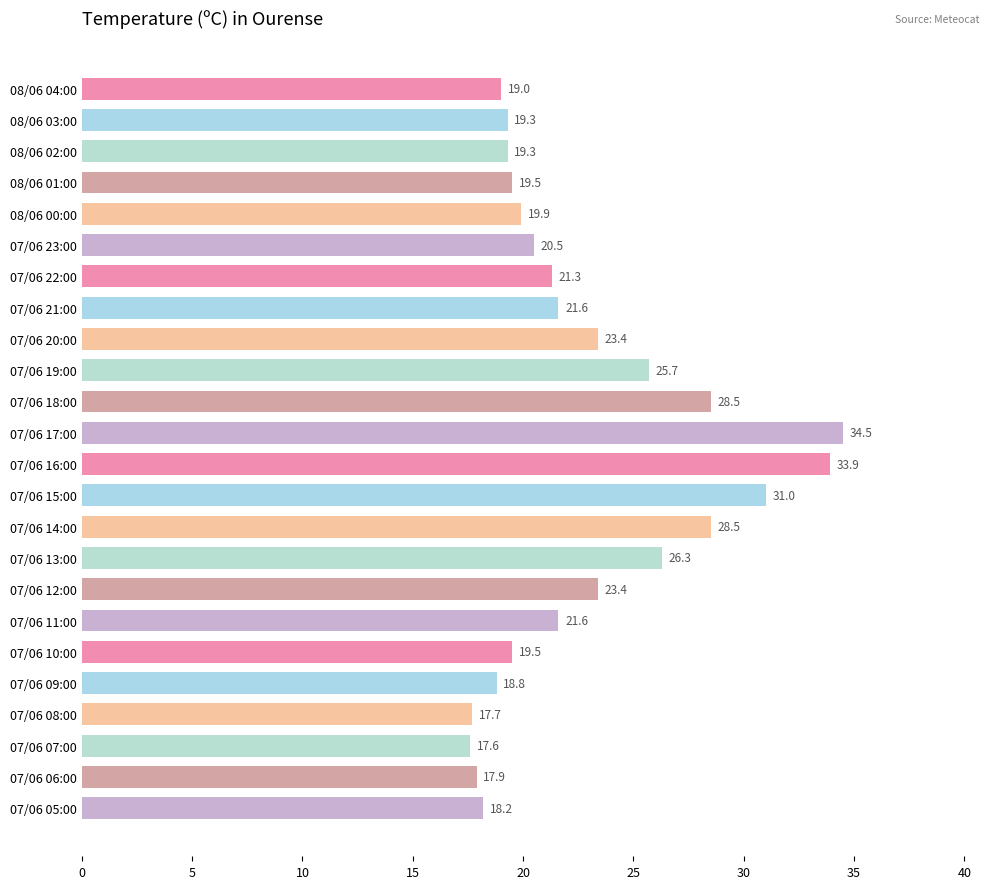

Reading top to bottom, transcribe all the data shown in this chart.

08/06 04:00=19.0	08/06 03:00=19.3	08/06 02:00=19.3	08/06 01:00=19.5	08/06 00:00=19.9	07/06 23:00=20.5	07/06 22:00=21.3	07/06 21:00=21.6	07/06 20:00=23.4	07/06 19:00=25.7	07/06 18:00=28.5	07/06 17:00=34.5	07/06 16:00=33.9	07/06 15:00=31.0	07/06 14:00=28.5	07/06 13:00=26.3	07/06 12:00=23.4	07/06 11:00=21.6	07/06 10:00=19.5	07/06 09:00=18.8	07/06 08:00=17.7	07/06 07:00=17.6	07/06 06:00=17.9	07/06 05:00=18.2